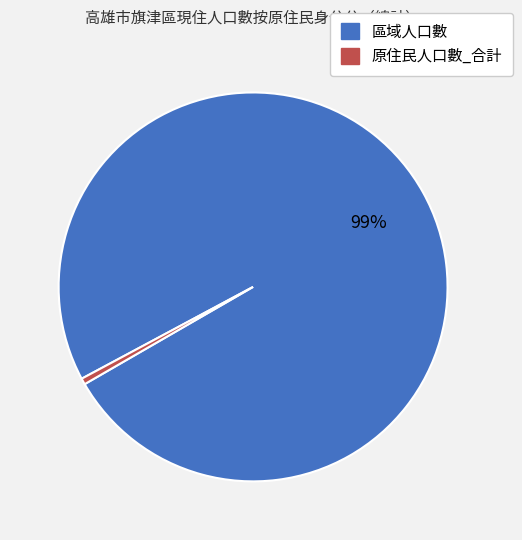

Which slice is the largest?

區域人口數